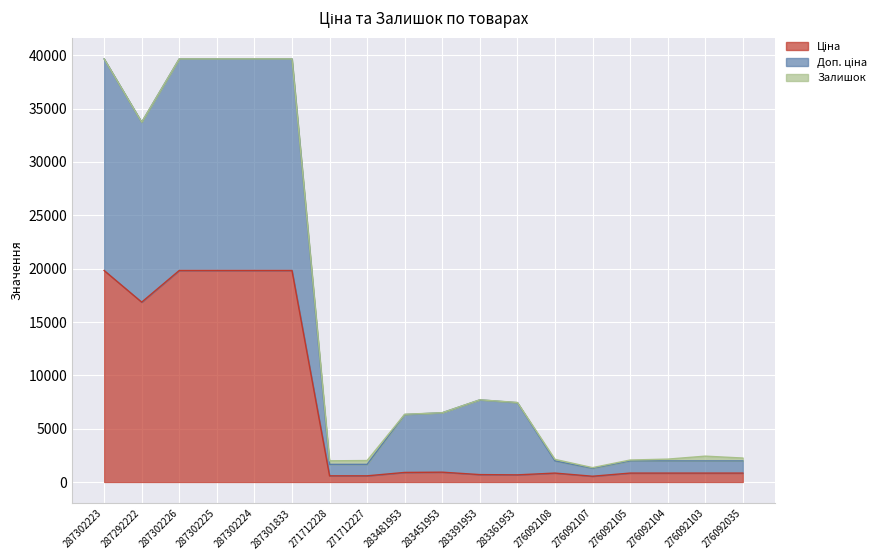

Is it true that Ціна equals 5069.7 at 287301833?

False